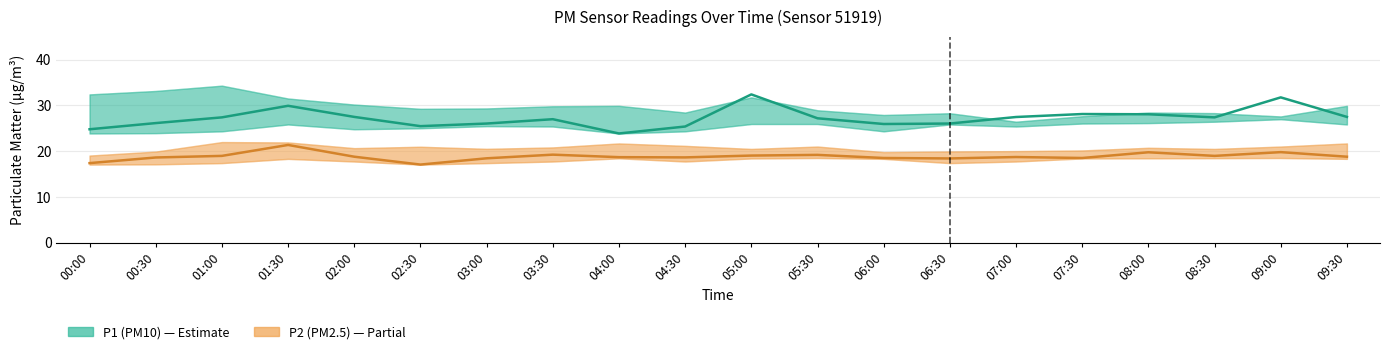

Which series has the largest total across all categories?

P1 (PM10)